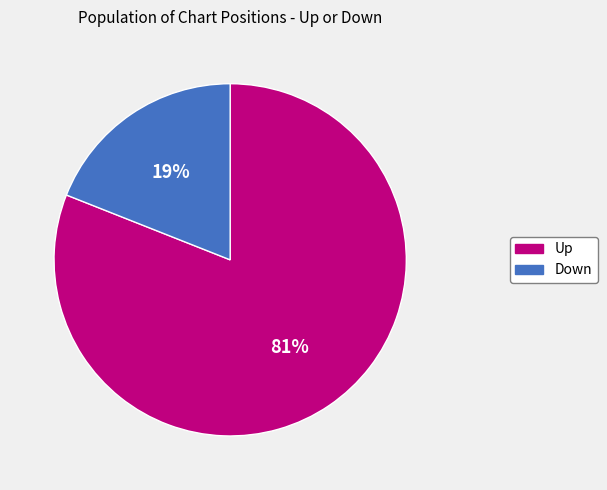

Does any single category account for the majority?

Yes